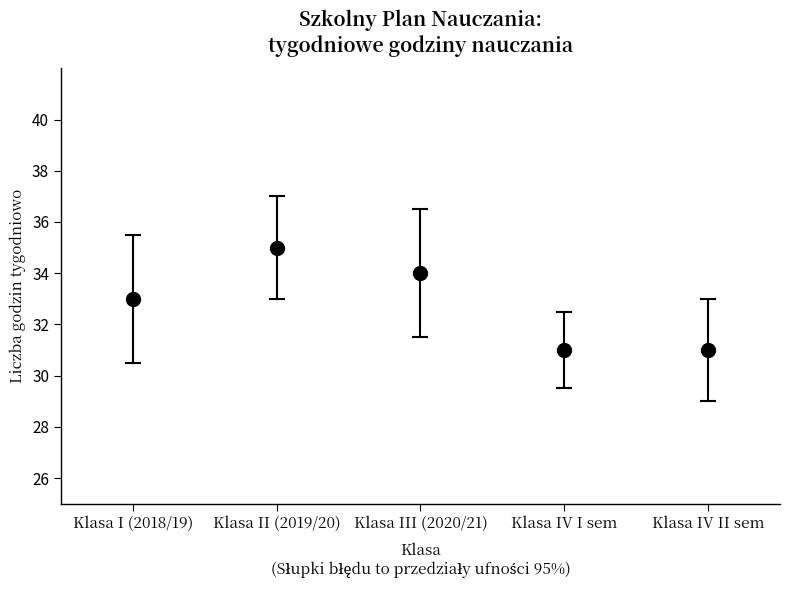

What is the change in value from Klasa III (2020/21) to Klasa IV I sem?

-3